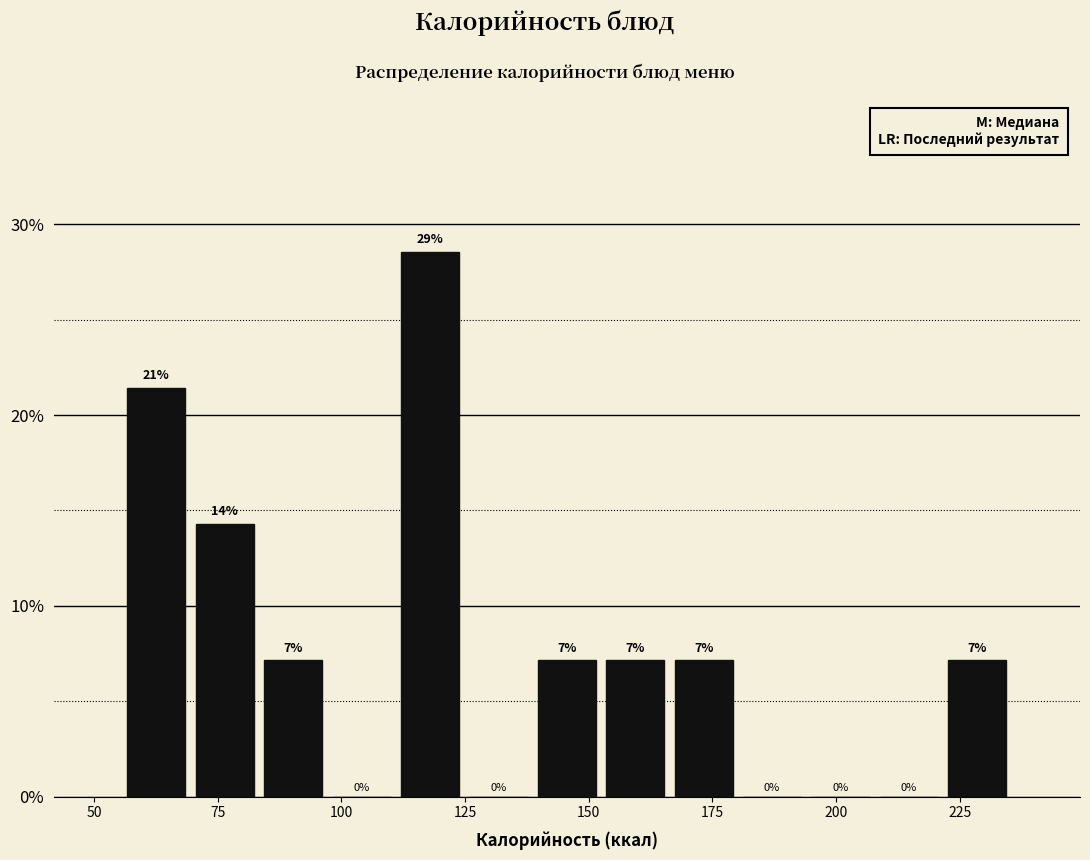

Around what value on the x-axis is the tallest bar? Give the approximate position of its centre, as read against the axis.

120